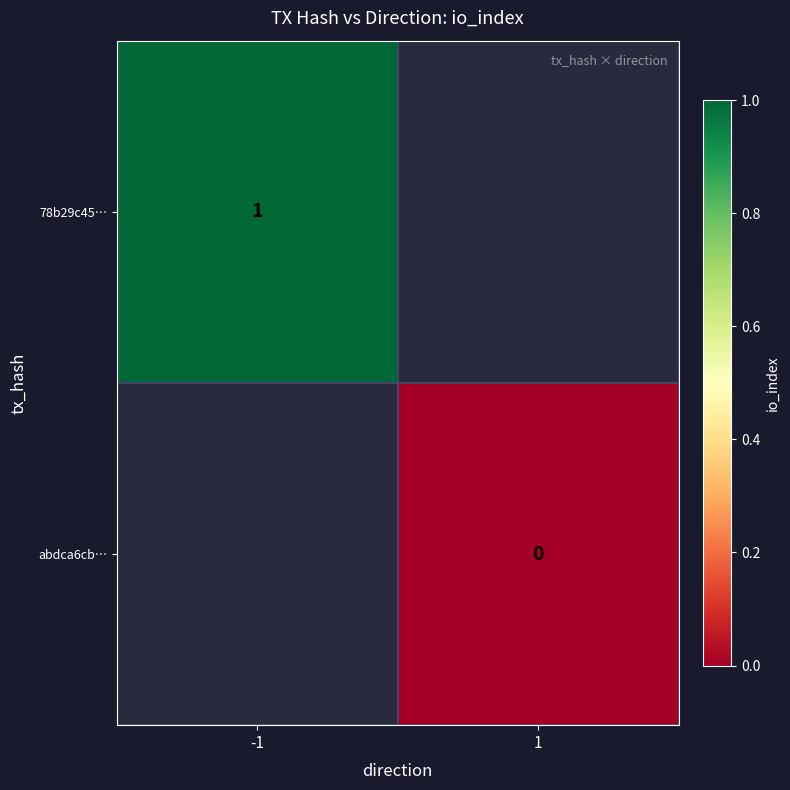

At how many categories does at least one series exceed 0?

1